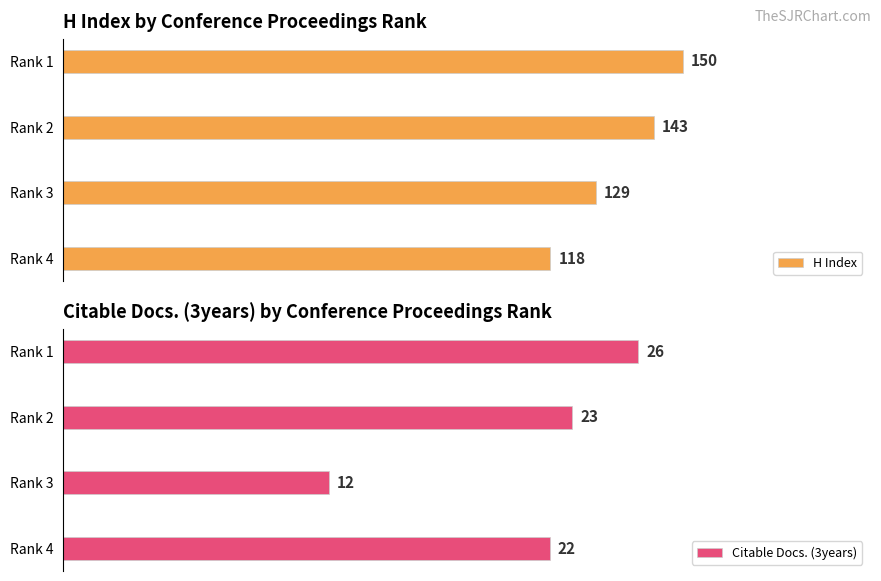

What is the value of the Citable Docs. (3years) bar at the 2nd from the left?

23